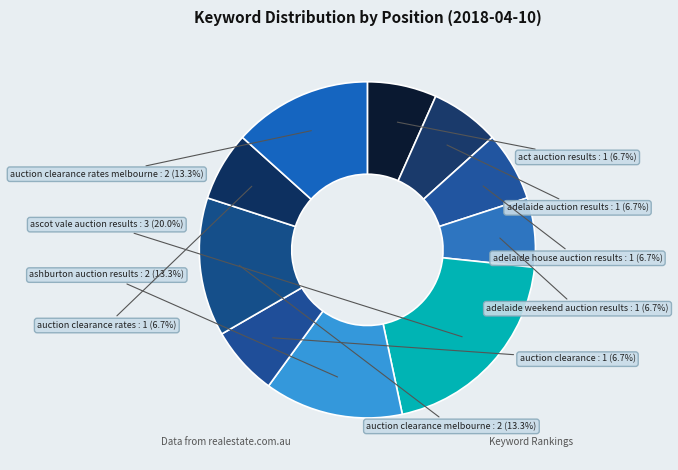

How many slices are in this pie chart?

10